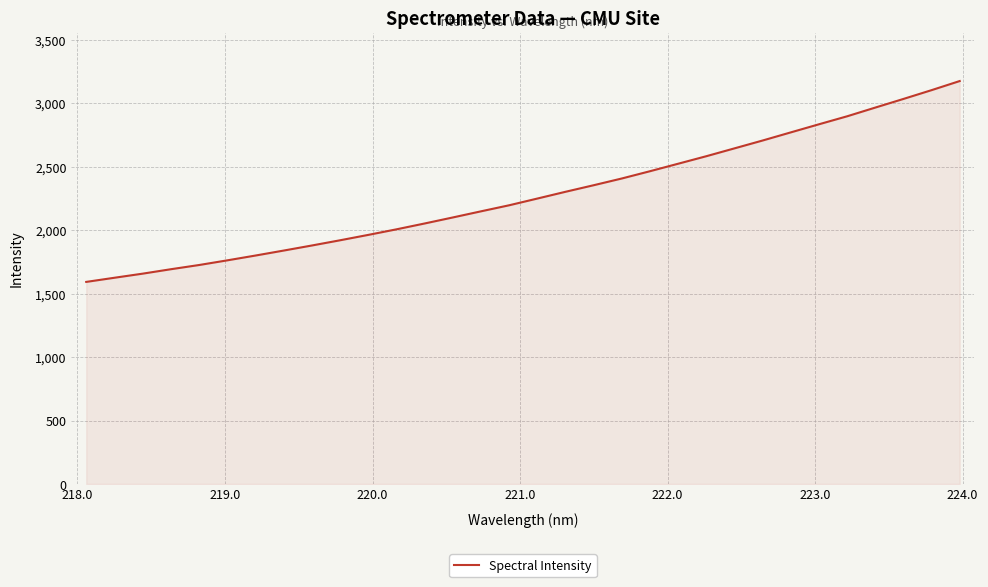

True or false: the data has more than 1 interior local peaks.

False